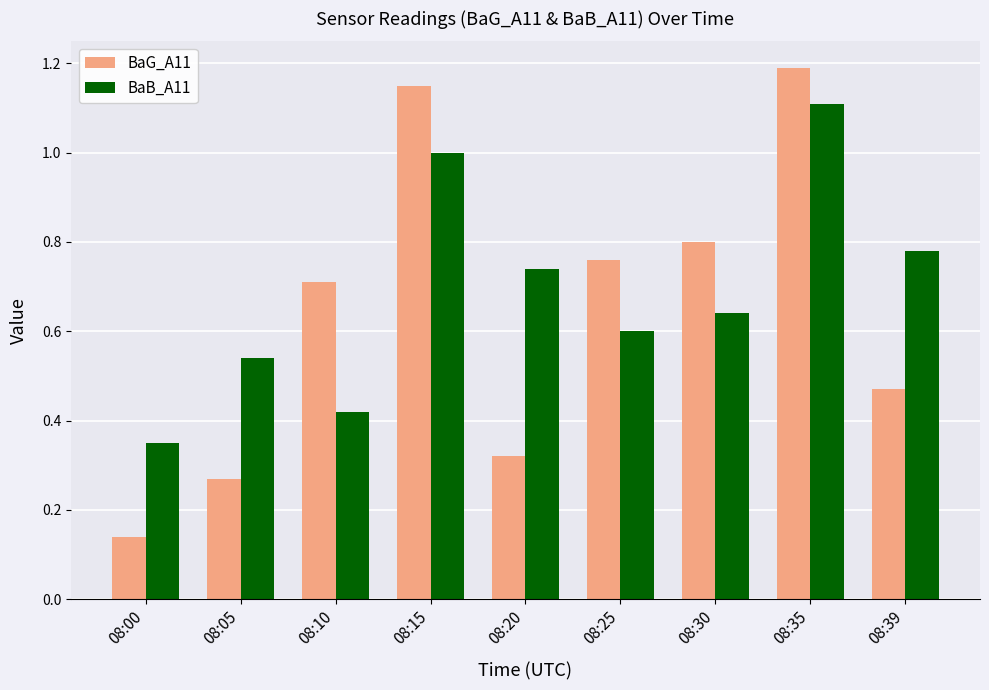

Is it true that BaB_A11 equals 0.5 at 08:15?

False